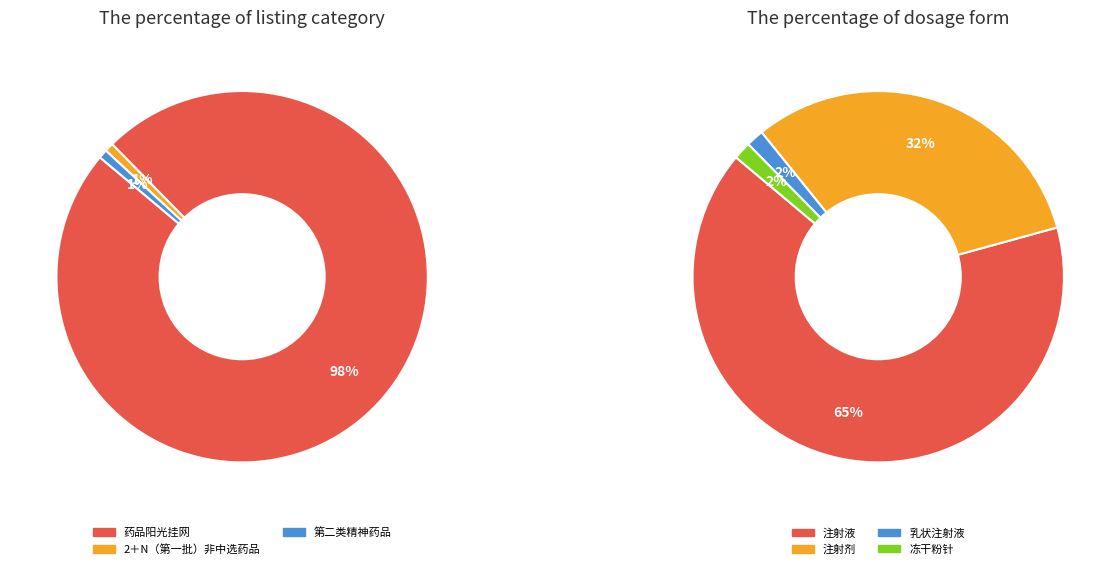

Count the number of slices in the pie.

3